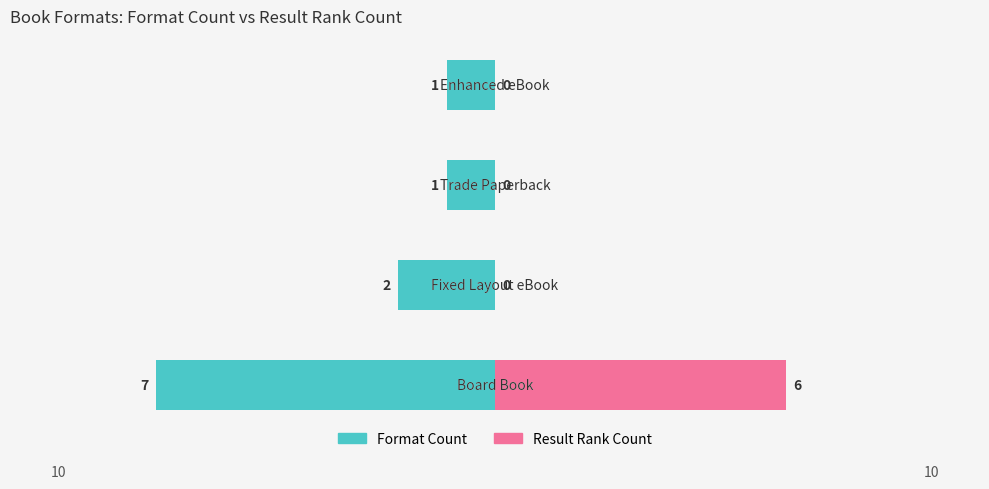

True or false: Result Rank Count has a value of 0 at −2.5.

True